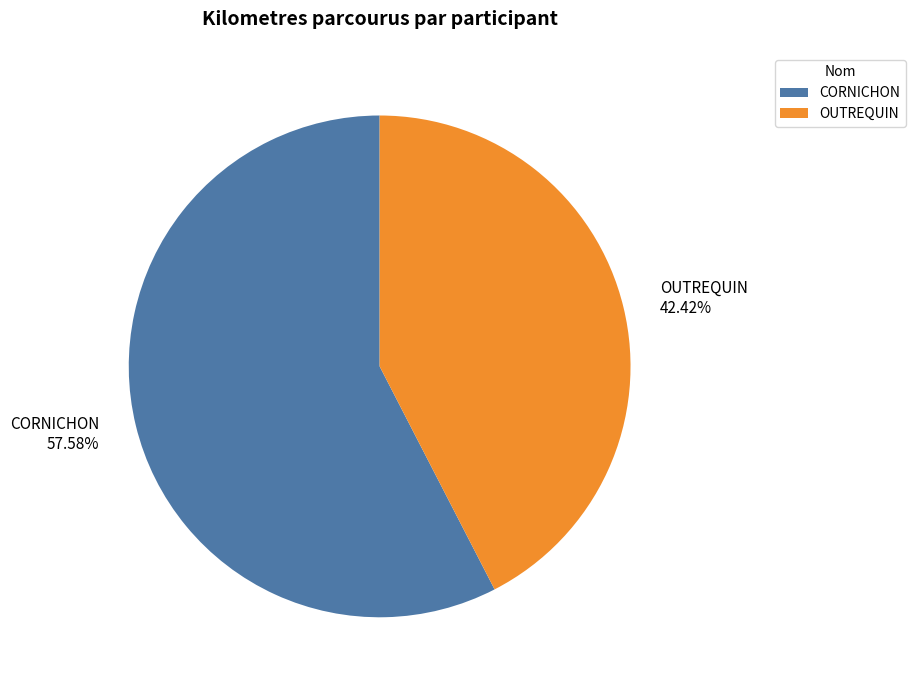

Which category has the biggest portion of the pie?

CORNICHON